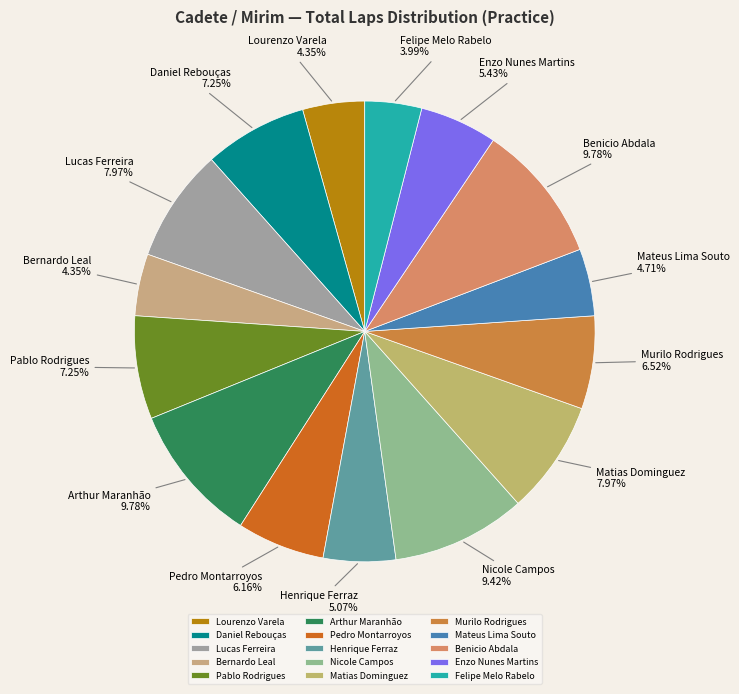

Do Arthur Maranhão and Daniel Rebouças together represent more than half of the pie?

No